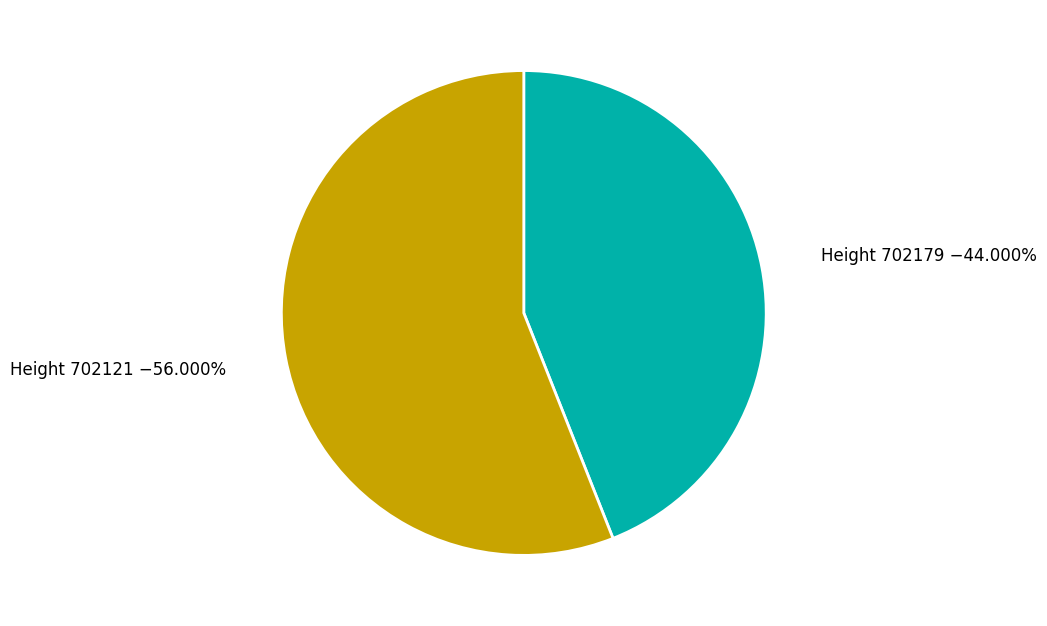

Which has a higher value, Height 702179 or Height 702121?

Height 702121